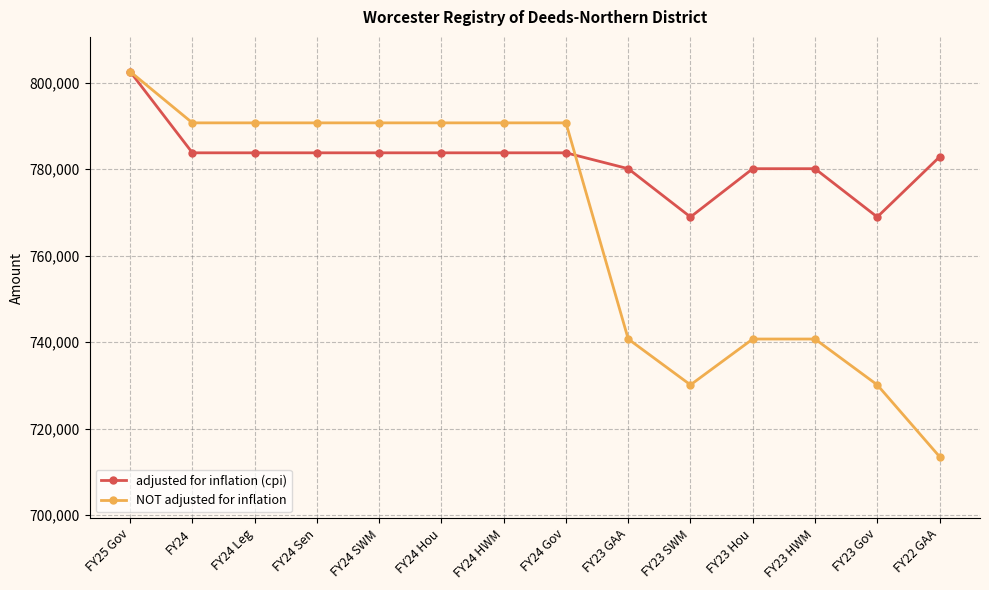

The value of adjusted for inflation (cpi) at FY23 Hou is 1319509. True or false?

False